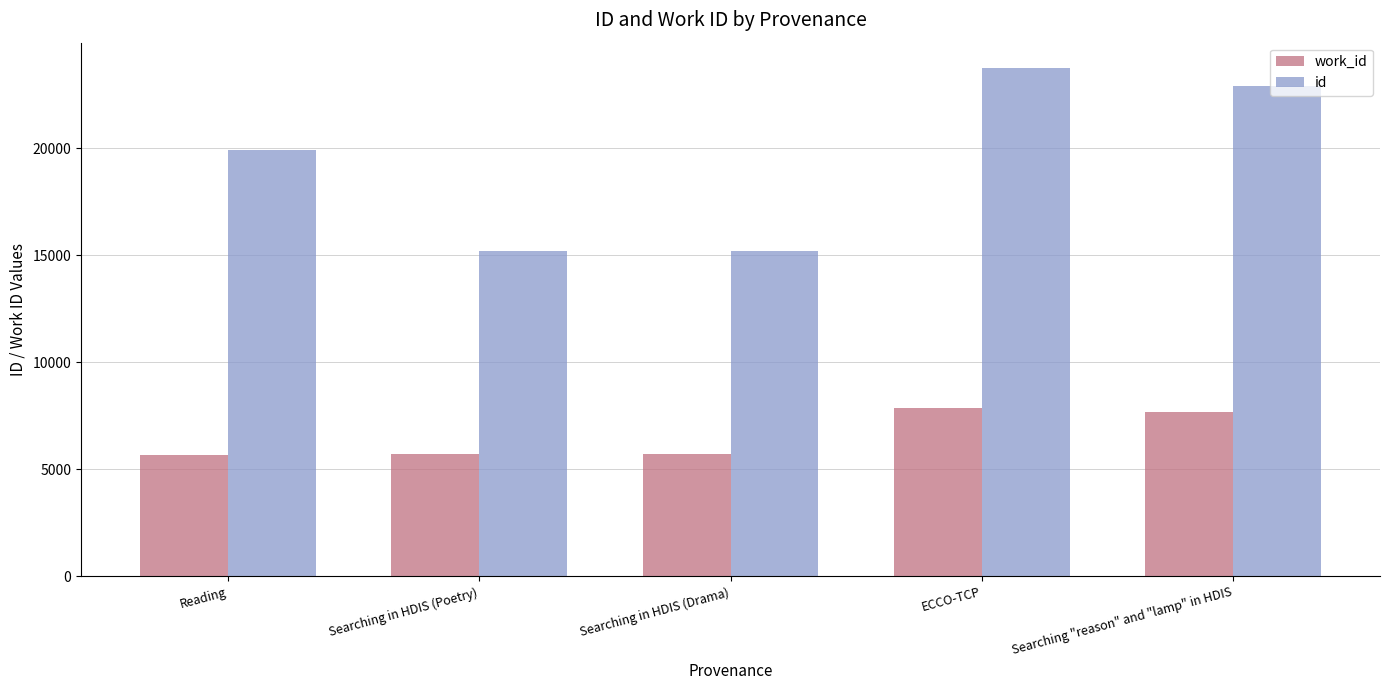

List the series in order of their peak value, lowest first.

work_id, id